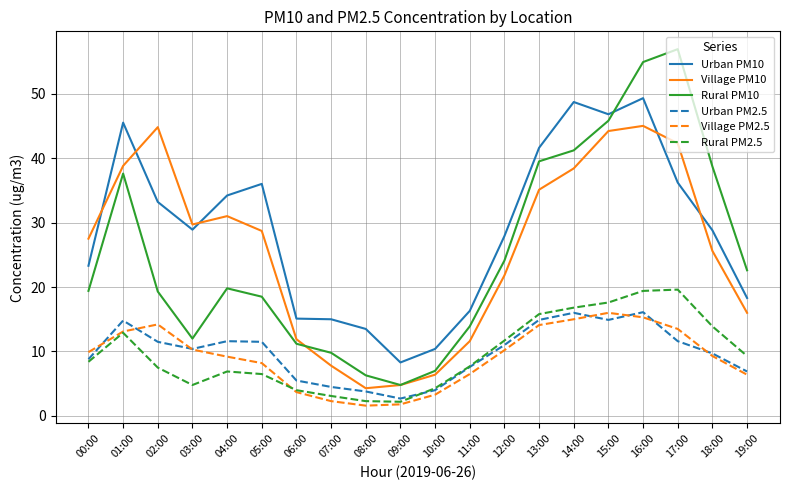

Which series has the widest spread of values?

Rural PM10